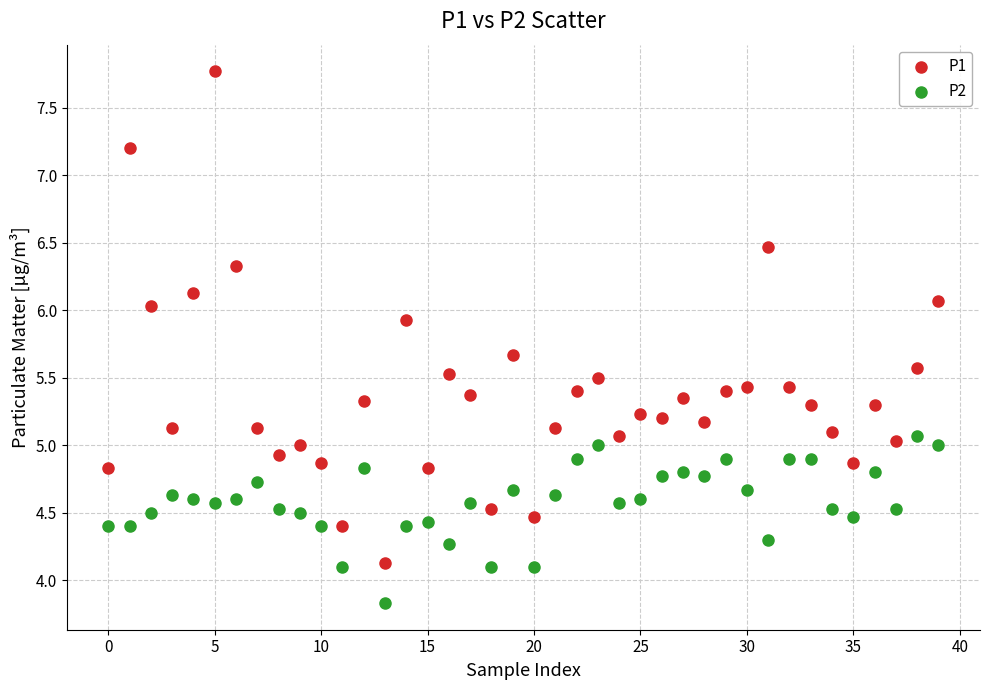

Which series reaches the maximum Y coordinate?

P1